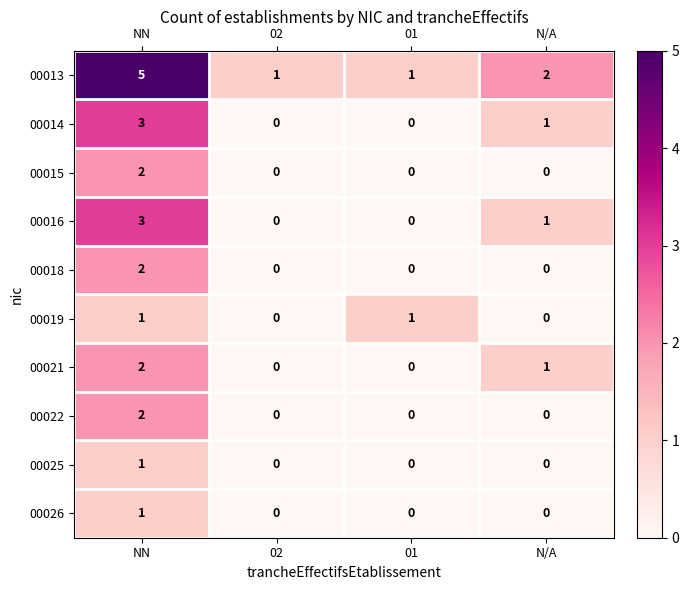

What is the total value across all series at N/A?

5